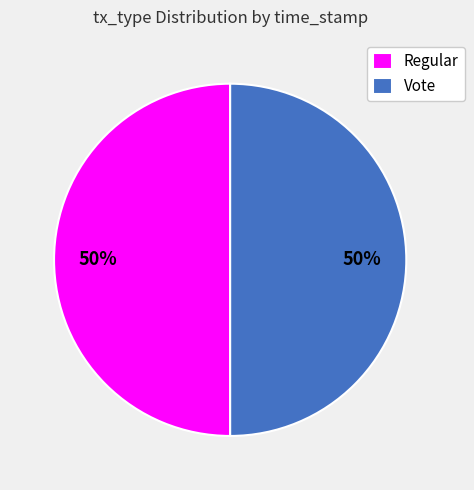

What percentage is the Regular slice, to the nearest percent?

50%